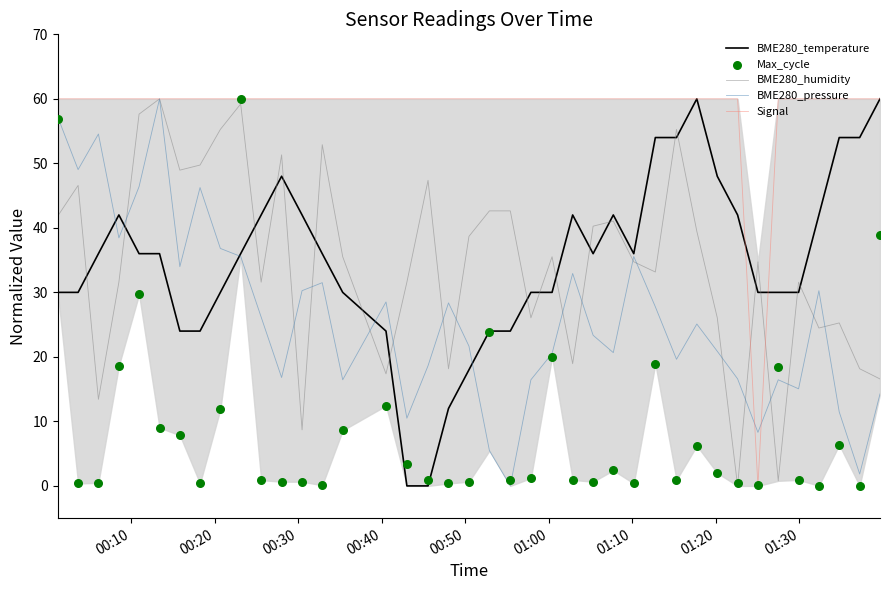

After their last crossing, which series has the higher values: BME280_temperature or BME280_humidity?

BME280_temperature